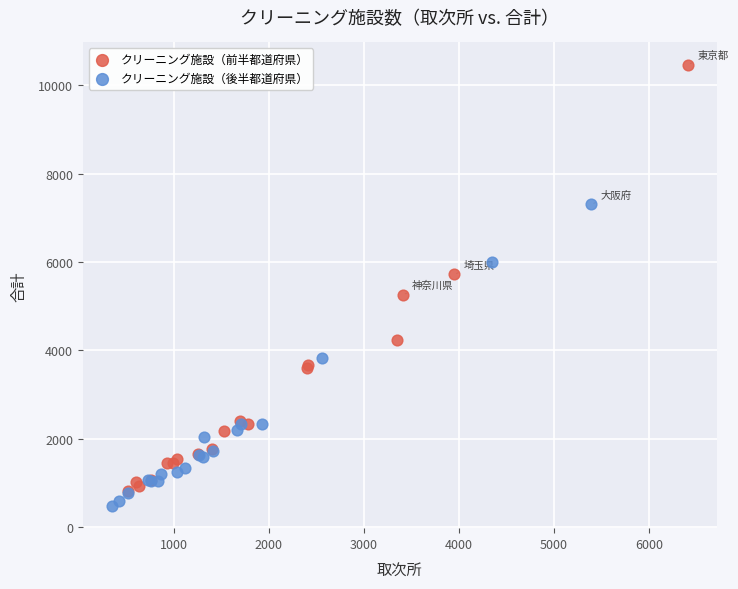

What are all the series names shown in the legend?

クリーニング施設（前半都道府県）, クリーニング施設（後半都道府県）